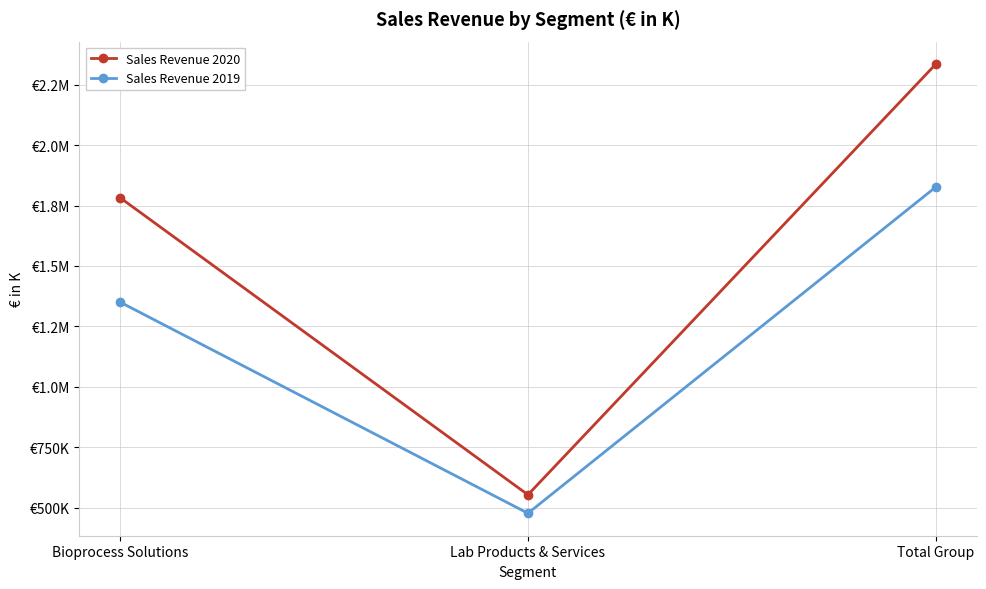

At which label is Sales Revenue 2020 closest to 1444346?

Bioprocess Solutions